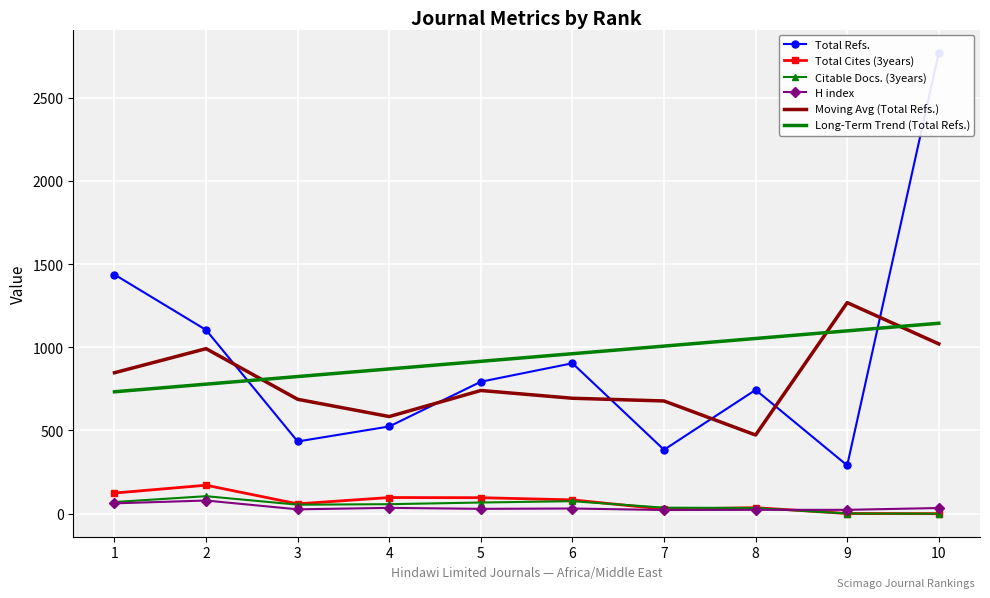

Reading right to left, what are all the values shown in this chart?

Total Refs.: 10=2771.0	9=290.0	8=744.0	7=384.0	6=904.0	5=793.0	4=524.0	3=434.0	2=1104.0	1=1437.0
Total Cites (3years): 10=0.0	9=1.0	8=36.0	7=27.0	6=83.0	5=96.0	4=97.0	3=59.0	2=171.0	1=124.0
Citable Docs. (3years): 10=0.0	9=1.0	8=34.0	7=36.0	6=75.0	5=67.0	4=57.0	3=54.0	2=105.0	1=70.0
H index: 10=34.0	9=23.0	8=23.0	7=22.0	6=31.0	5=29.0	4=35.0	3=26.0	2=79.0	1=62.0
Moving Avg (Total Refs.): 10=1020.3	9=1268.3	8=472.7	7=677.3	6=693.7	5=740.3	4=583.7	3=687.3	2=991.7	1=847.0
Long-Term Trend (Total Refs.): 10=1144.4	9=1098.6	8=1052.9	7=1007.1	6=961.4	5=915.6	4=869.9	3=824.1	2=778.4	1=732.6